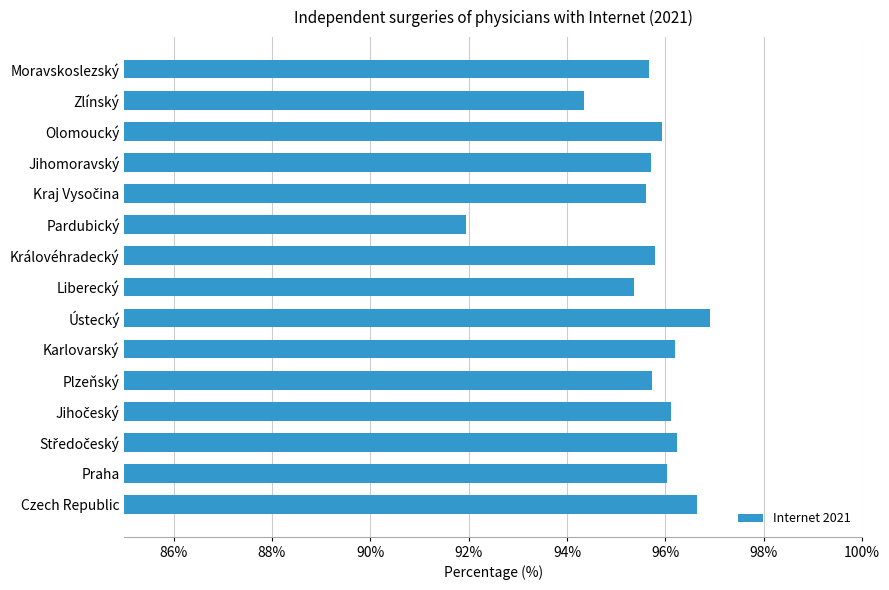

What is the average value?

95.6